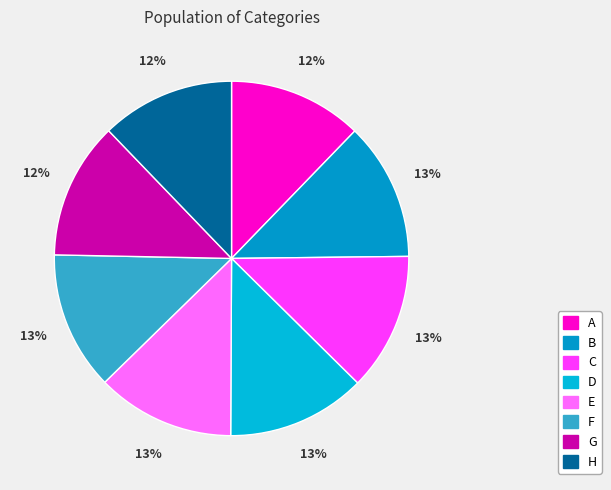

Does D account for over 50% of the chart?

No